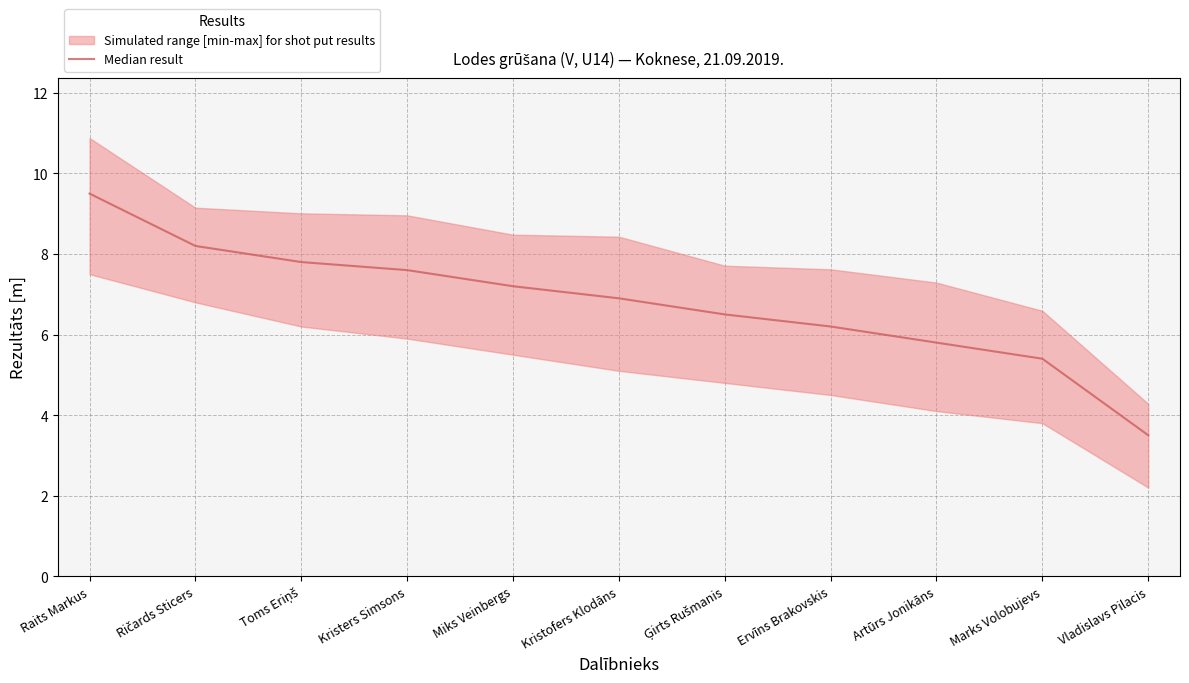

Reading left to right, what are all the values shown in this chart?

Raits Markus=9.5	Ričards Sticers=8.2	Toms Eriņš=7.8	Kristers Simsons=7.6	Miks Veinbergs=7.2	Kristofers Klodāns=6.9	Ģirts Rušmanis=6.5	Ervīns Brakovskis=6.2	Artūrs Jonikāns=5.8	Marks Volobujevs=5.4	Vladislavs Pilacis=3.5